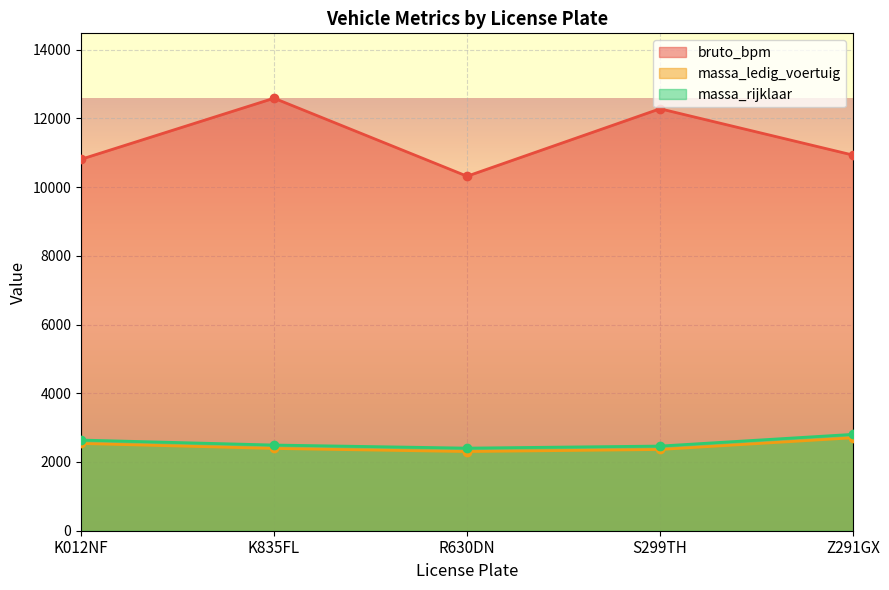

At which category is the sum across all series the highest?

K835FL